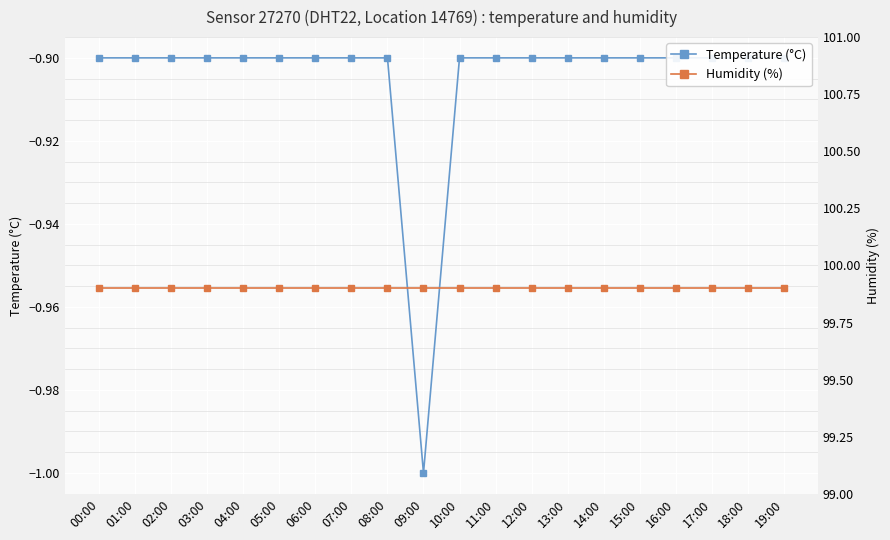

True or false: Temperature (°C) has a value of -0.2 at 03:00.

False